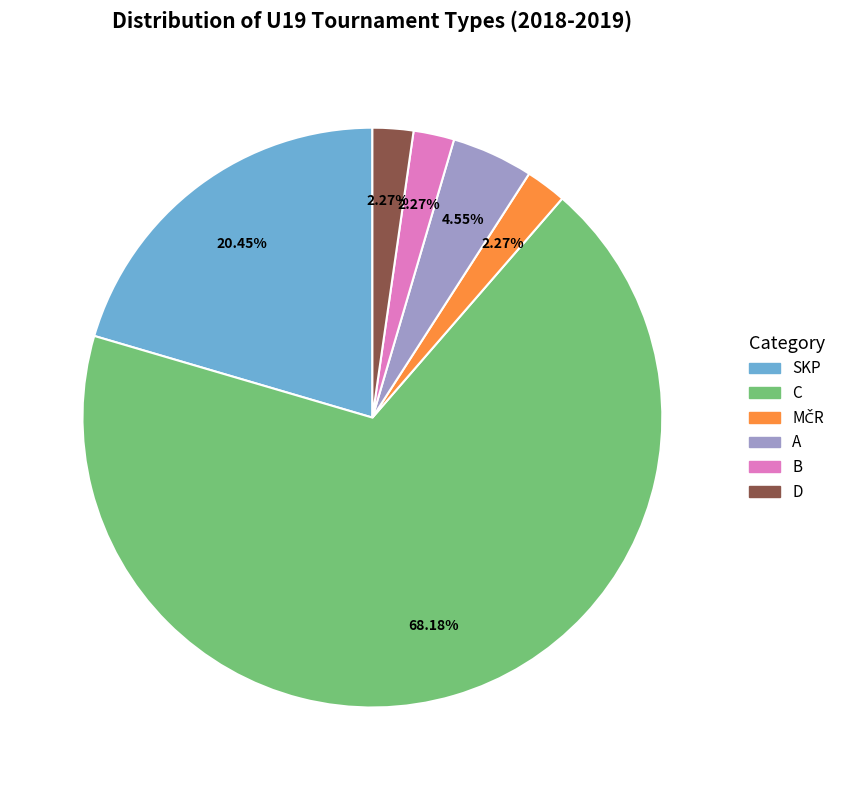

What is the largest slice in the pie chart?

C